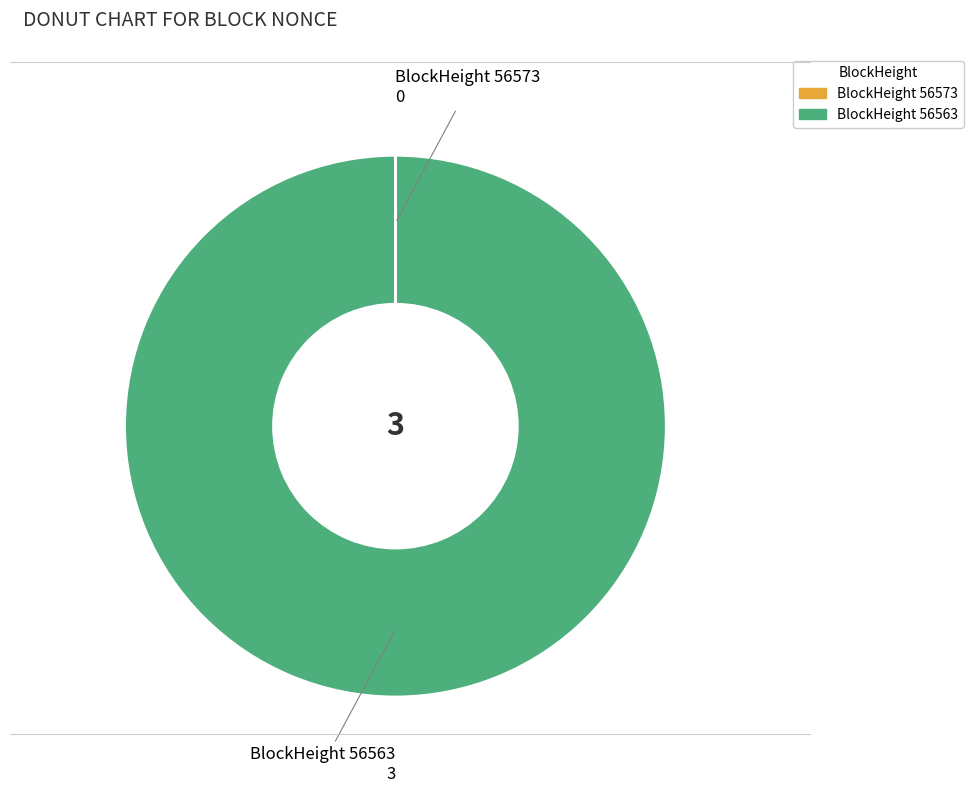

Is there a majority slice in this chart?

Yes